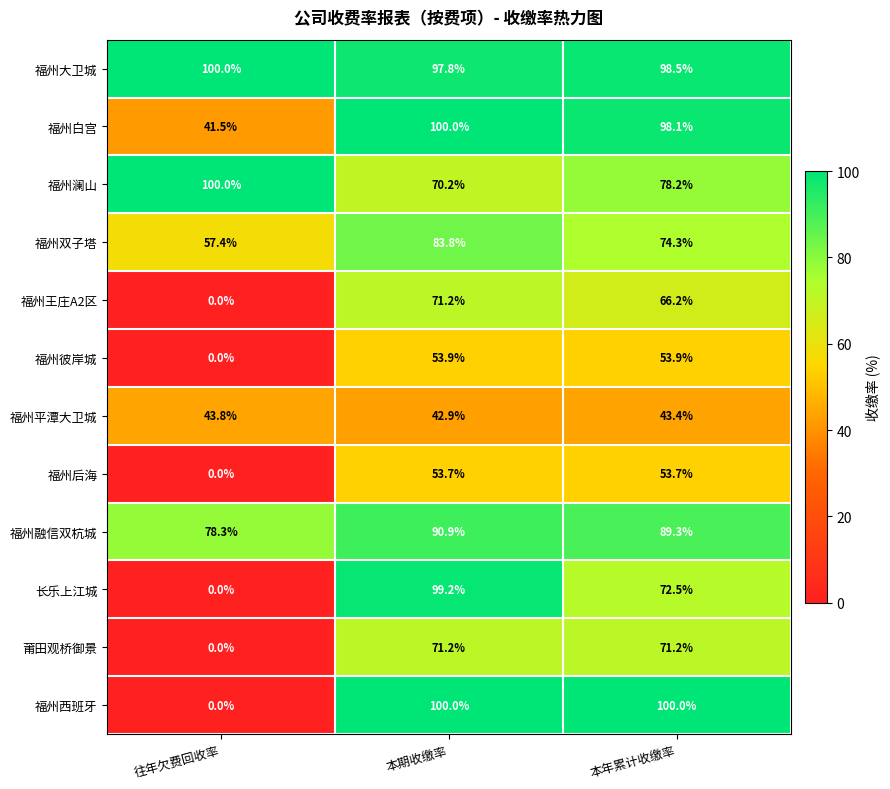

Which category has the lowest value in the 莆田观桥御景 series?

往年欠费回收率